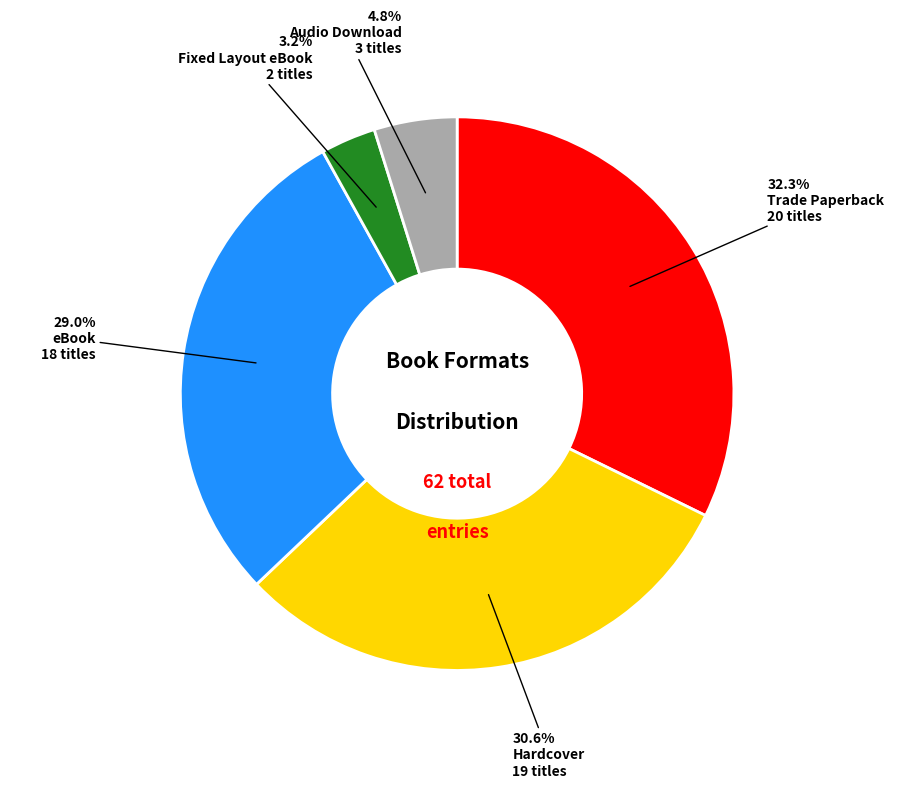

Is there a majority slice in this chart?

No